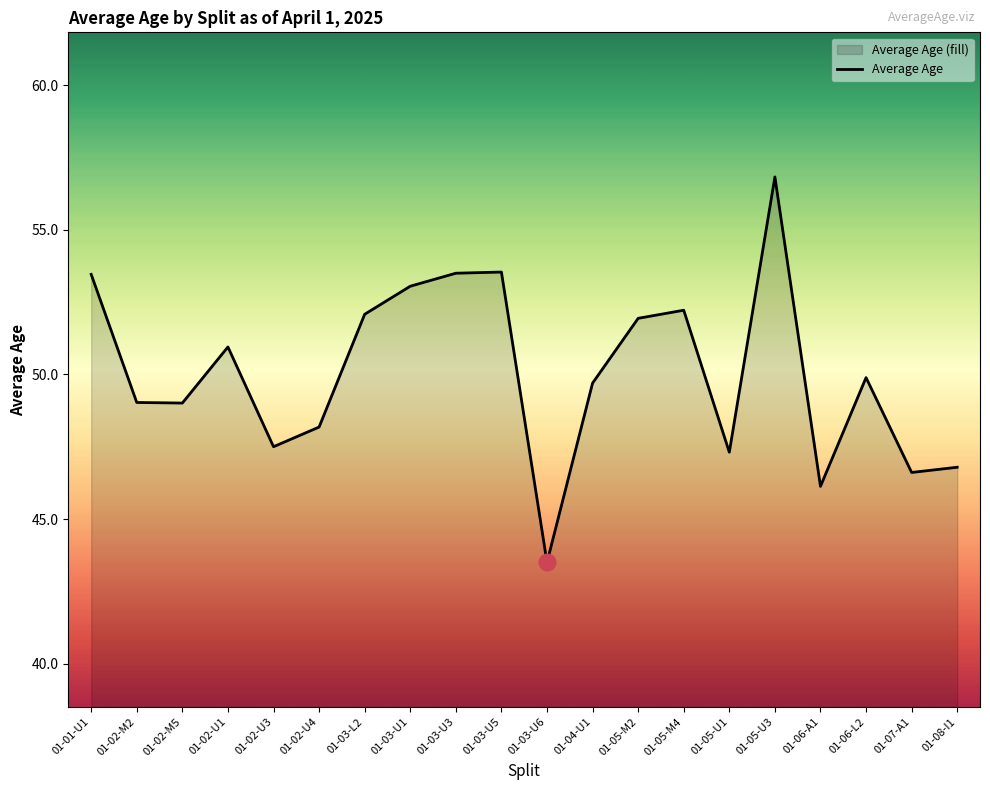

The value at 01-04-U1 is 66.8. True or false?

False